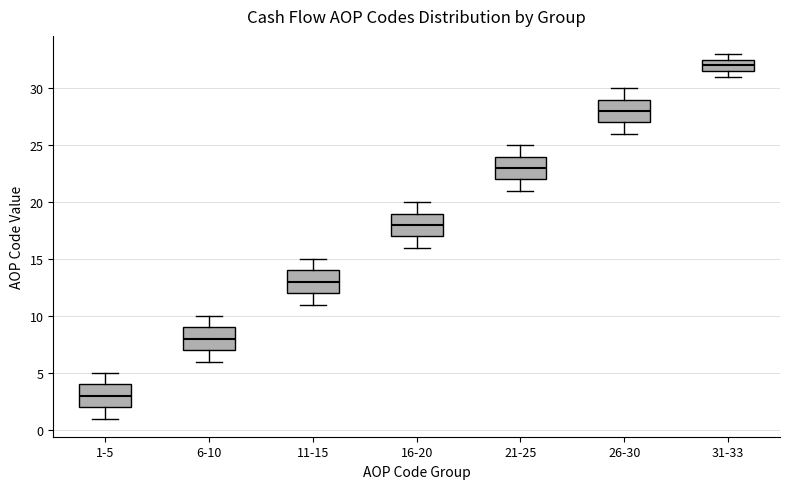

Reading left to right, read every box against the y-axis: the position of its median line, the range the box covers, and the ends of its whiskers. The values are not printed on the chart, so give them approximately, as read against the axis.

1-5: median 3.0, box 2.0 to 4.0, whiskers 1.0 to 5.0
6-10: median 8.0, box 7.0 to 9.0, whiskers 6.0 to 10.0
11-15: median 13.0, box 12.0 to 14.0, whiskers 11.0 to 15.0
16-20: median 18.0, box 17.0 to 19.0, whiskers 16.0 to 20.0
21-25: median 23.0, box 22.0 to 24.0, whiskers 21.0 to 25.0
26-30: median 28.0, box 27.0 to 29.0, whiskers 26.0 to 30.0
31-33: median 32.0, box 31.5 to 32.5, whiskers 31.0 to 33.0